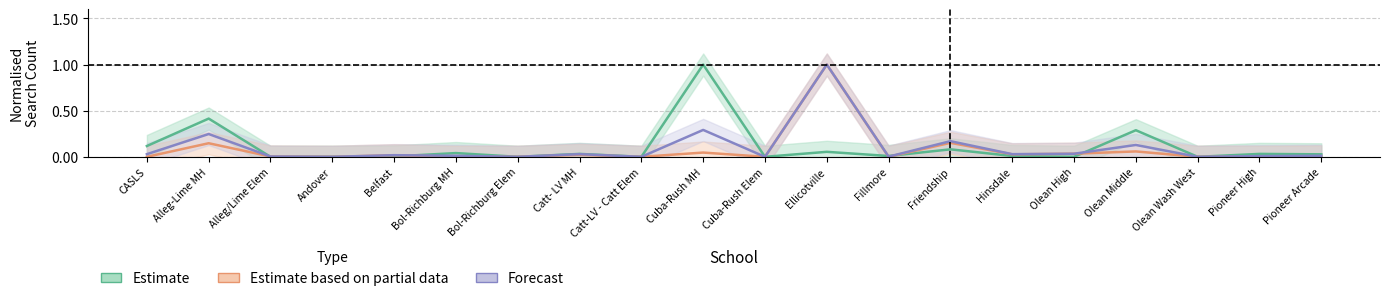

Reading left to right, extract all data points from this chart.

Estimate: CASLS=0.1	Alleg-Lime MH=0.4	Alleg/Lime Elem=0.0	Andover=0.0	Belfast=0.0	Bol-Richburg MH=0.0	Bol-Richburg Elem=0.0	Catt- LV MH=0.0	Catt-LV - Catt Elem=0.0	Cuba-Rush MH=1.0	Cuba-Rush Elem=0.0	Ellicotville=0.1	Fillmore=0.0	Friendship=0.1	Hinsdale=0.0	Olean High=0.0	Olean Middle=0.3	Olean Wash West=0.0	Pioneer High=0.0	Pioneer Arcade=0.0
Estimate based on partial data: CASLS=0.0	Alleg-Lime MH=0.1	Alleg/Lime Elem=0.0	Andover=0.0	Belfast=0.0	Bol-Richburg MH=0.0	Bol-Richburg Elem=0.0	Catt- LV MH=0.0	Catt-LV - Catt Elem=0.0	Cuba-Rush MH=0.0	Cuba-Rush Elem=0.0	Ellicotville=1.0	Fillmore=0.0	Friendship=0.2	Hinsdale=0.0	Olean High=0.0	Olean Middle=0.1	Olean Wash West=0.0	Pioneer High=0.0	Pioneer Arcade=0.0
Forecast: CASLS=0.0	Alleg-Lime MH=0.2	Alleg/Lime Elem=0.0	Andover=0.0	Belfast=0.0	Bol-Richburg MH=0.0	Bol-Richburg Elem=0.0	Catt- LV MH=0.0	Catt-LV - Catt Elem=0.0	Cuba-Rush MH=0.3	Cuba-Rush Elem=0.0	Ellicotville=1.0	Fillmore=0.0	Friendship=0.2	Hinsdale=0.0	Olean High=0.0	Olean Middle=0.1	Olean Wash West=0.0	Pioneer High=0.0	Pioneer Arcade=0.0